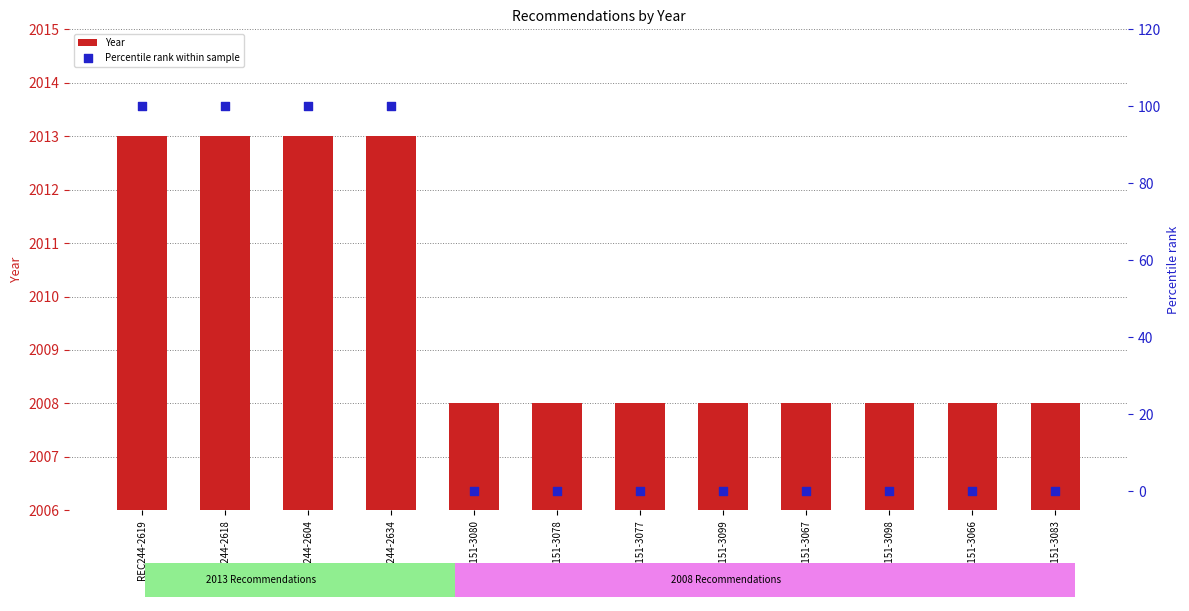

At which category is the sum across all series the highest?

REC244-2619